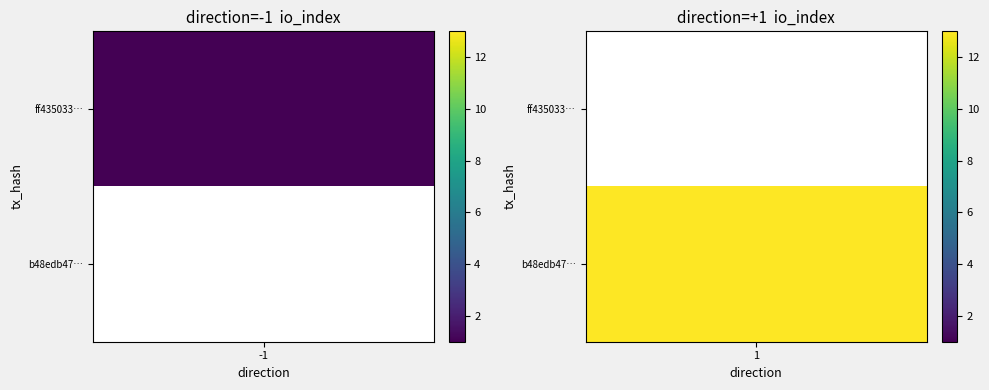

Rank the series by their average value, from lowest to highest.

ff435033d01ba79bbdc06a430d078dc0428c924, b48edb47f790d2c2d79257d1d74eebe1a8119b4